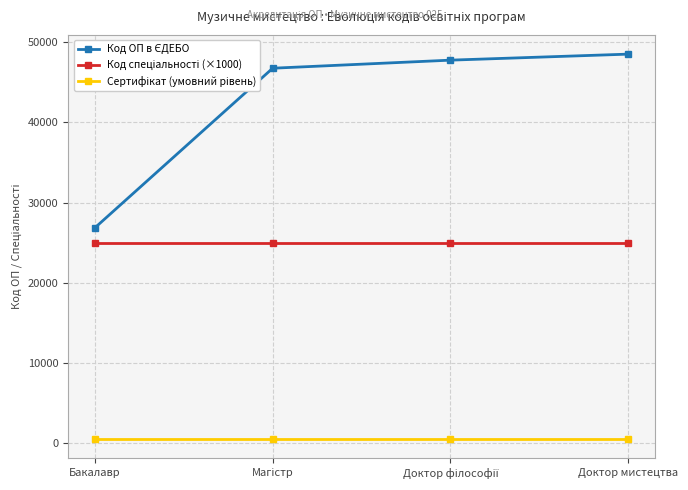

What is the label of the 4th point from the left?

Доктор мистецтва